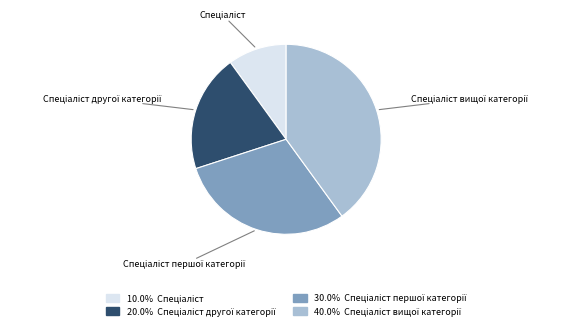

Is there a majority slice in this chart?

No